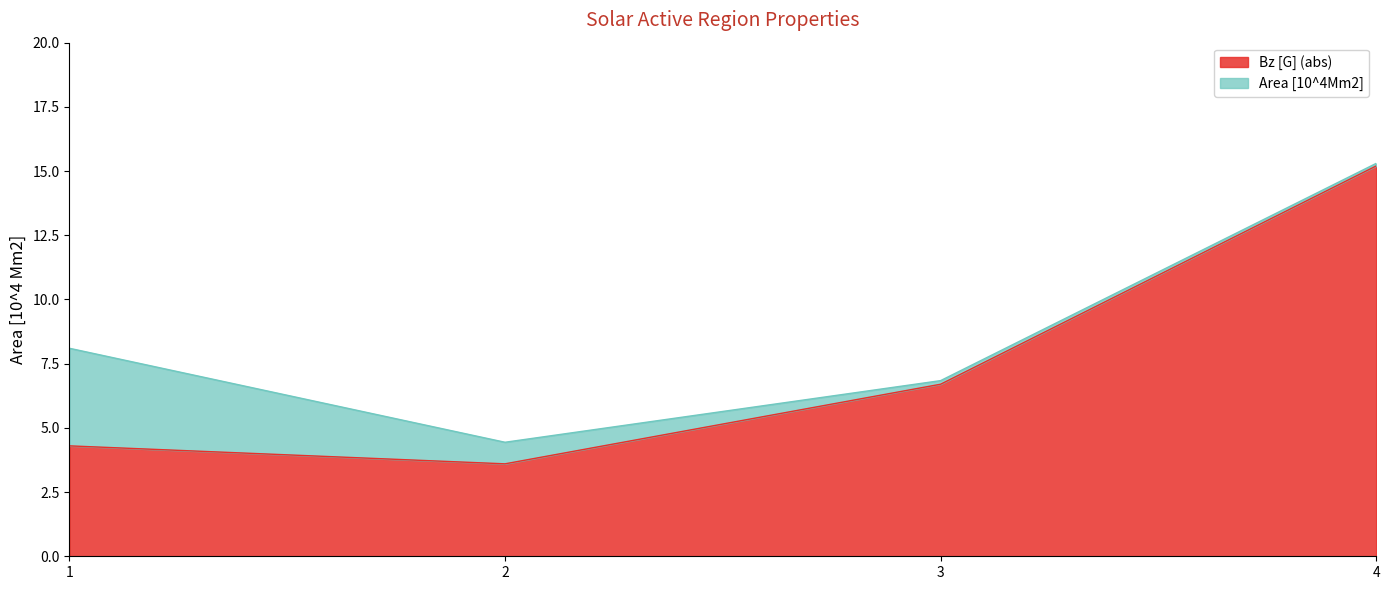

Reading right to left, transcribe the values for Bz [G] (abs).

15.2	6.7	3.6	4.3